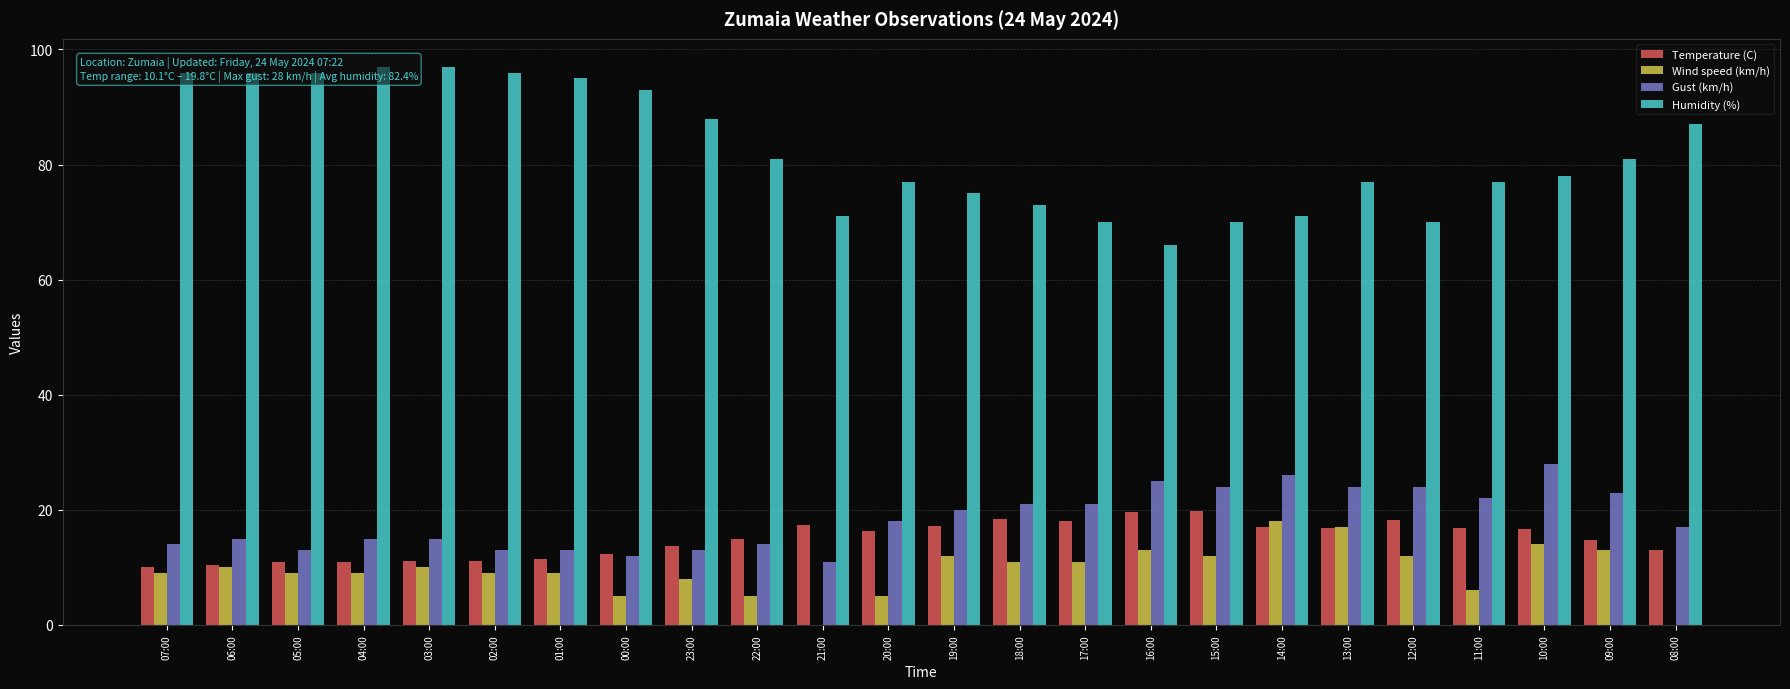

What is the difference between the maximum and minimum values in the Wind speed (km/h) series?

18.0